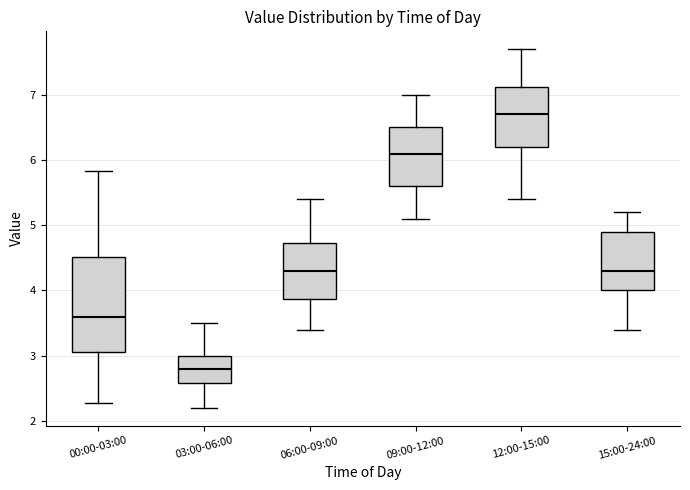

Reading left to right, read every box against the y-axis: the position of its median line, the range the box covers, and the ends of its whiskers. The values are not printed on the chart, so give them approximately, as read against the axis.

00:00-03:00: median 3.6, box 3.1 to 4.5, whiskers 2.3 to 5.8
03:00-06:00: median 2.8, box 2.6 to 3.0, whiskers 2.2 to 3.5
06:00-09:00: median 4.3, box 3.9 to 4.7, whiskers 3.4 to 5.4
09:00-12:00: median 6.1, box 5.6 to 6.5, whiskers 5.1 to 7.0
12:00-15:00: median 6.7, box 6.2 to 7.1, whiskers 5.4 to 7.7
15:00-24:00: median 4.3, box 4.0 to 4.9, whiskers 3.4 to 5.2